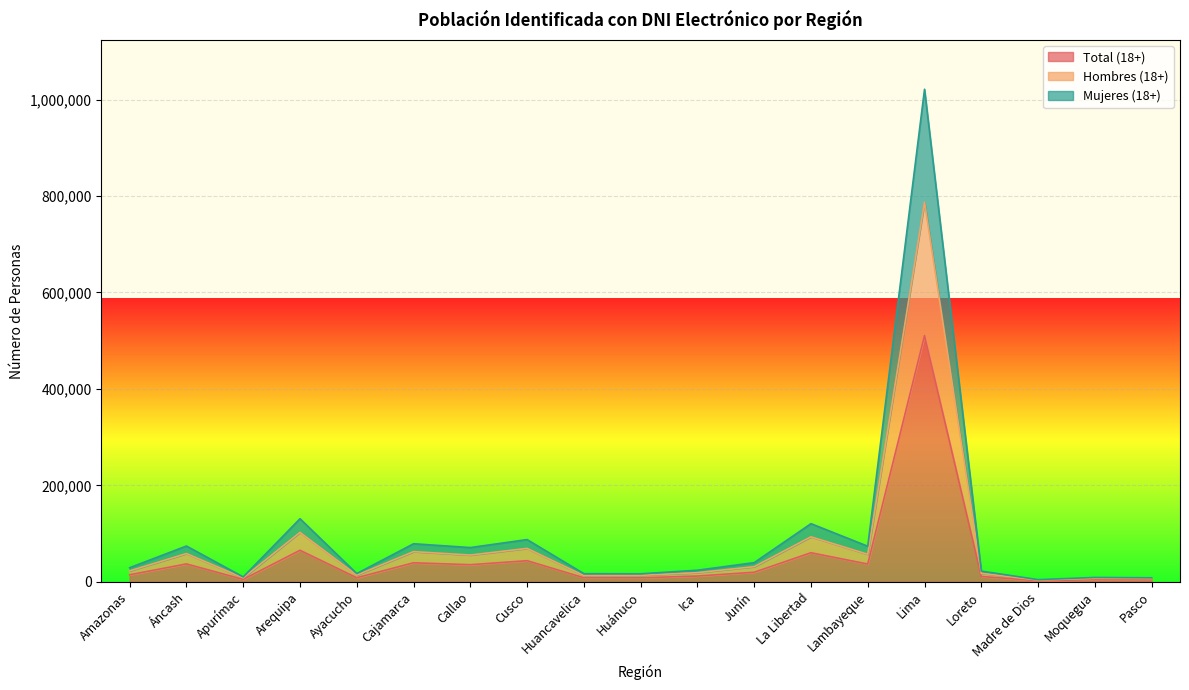

What is the label of the 18th point from the left?

Moquegua